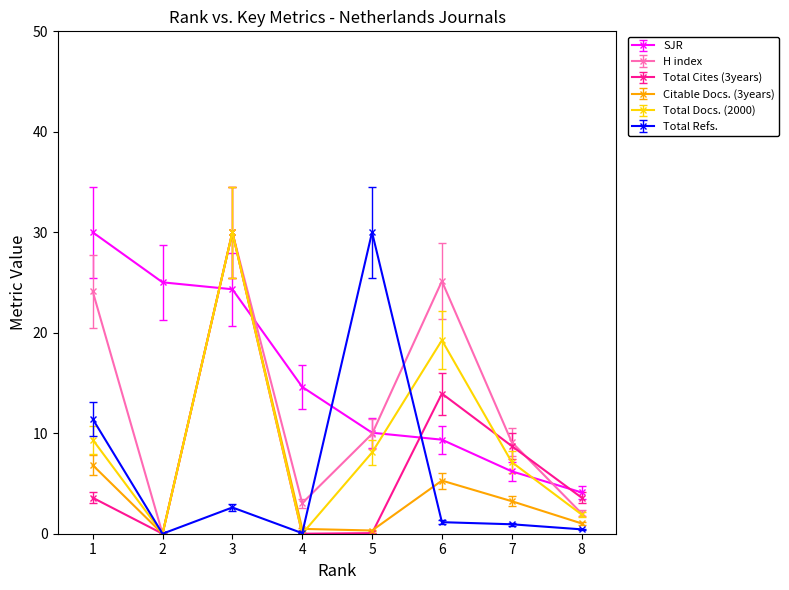

The value of Total Cites (3years) at 2 is -19.3. True or false?

False